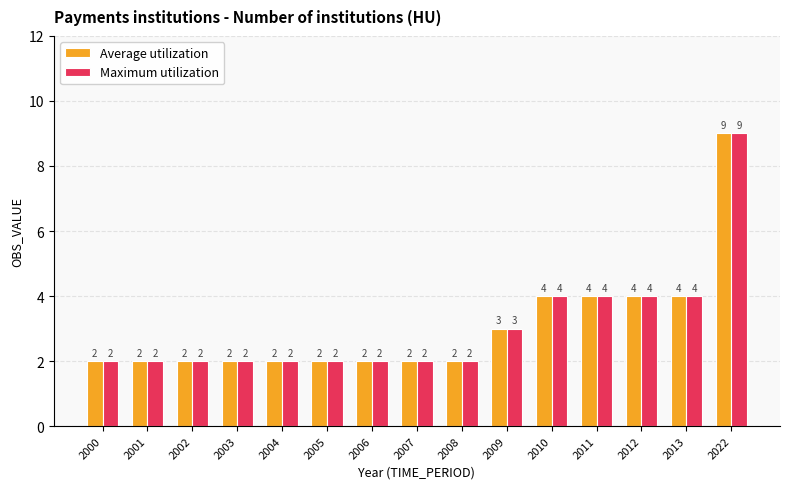

How many bars are there in each group?

2